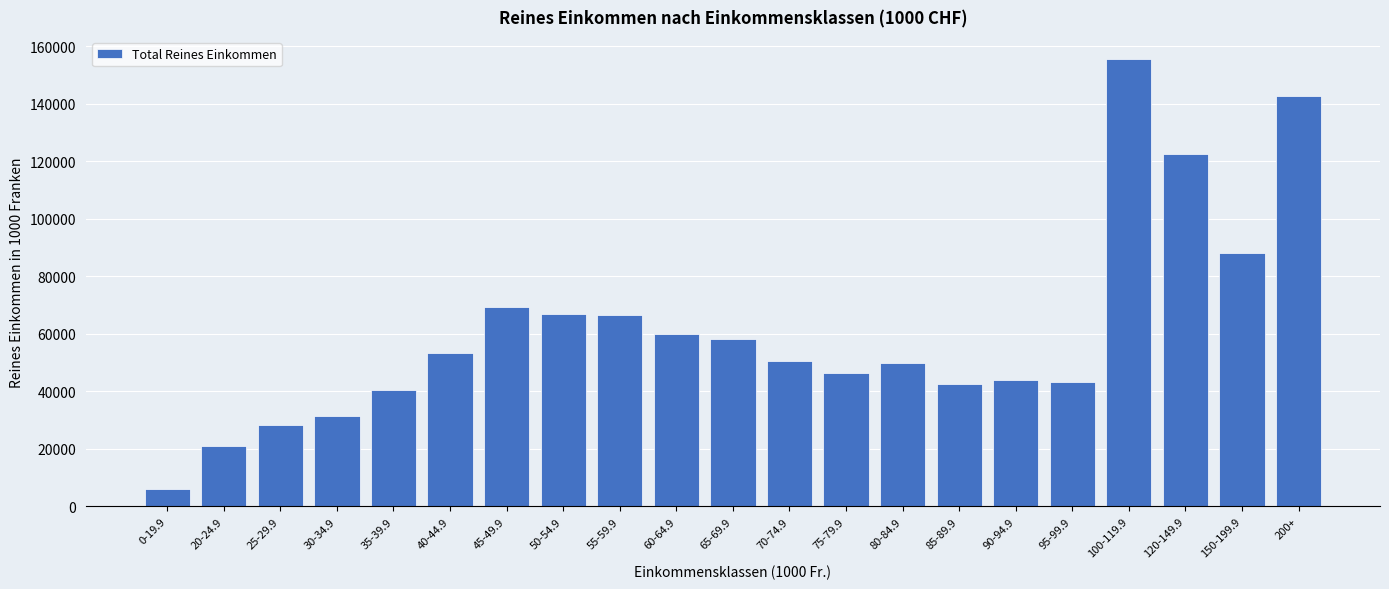

Is it true that the value at 85-89.9 is 22774.2?

False